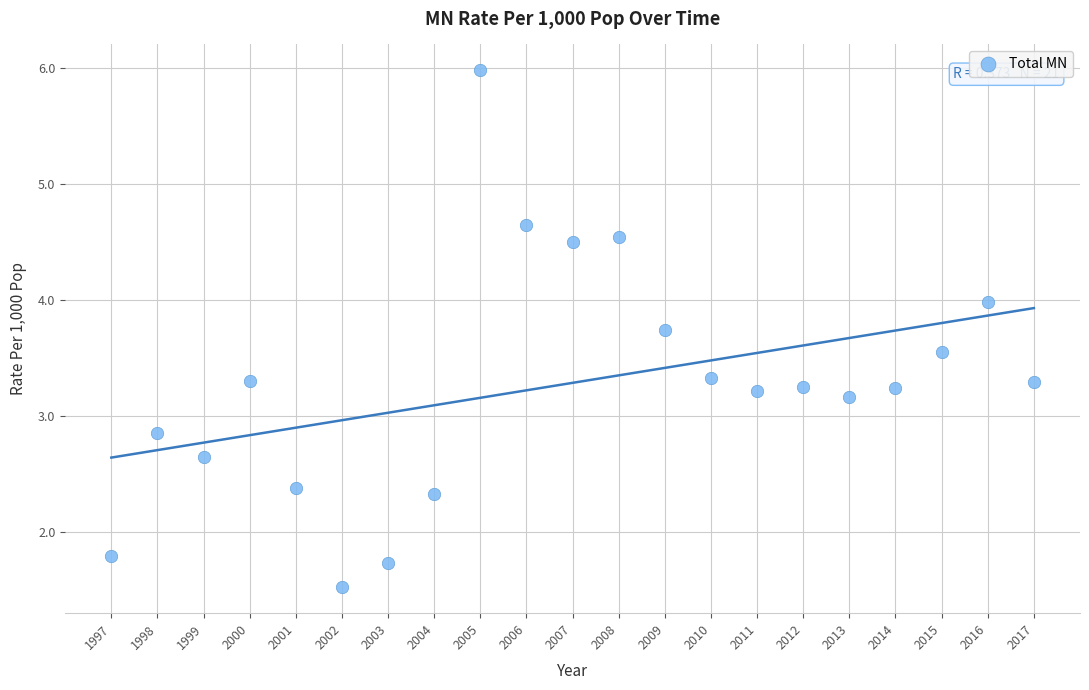

What is the range of Y values (max minus min)?

4.5